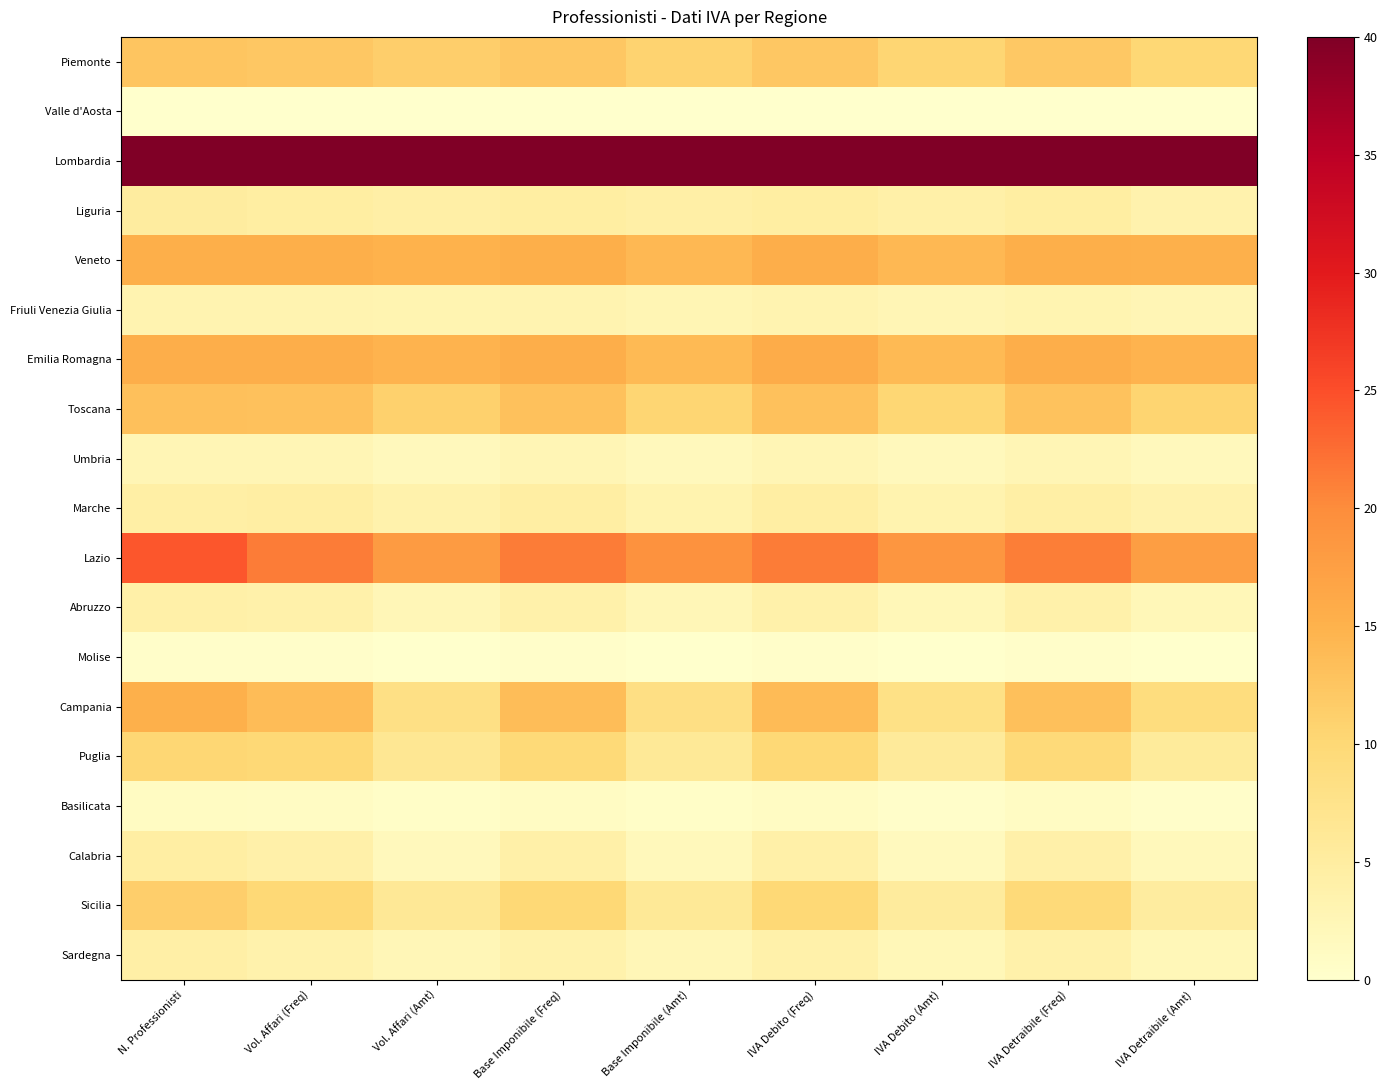

What is the greatest value displayed?

40.0